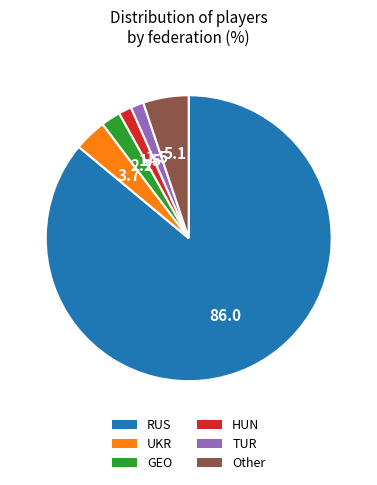

Does TUR represent more than half of the total?

No